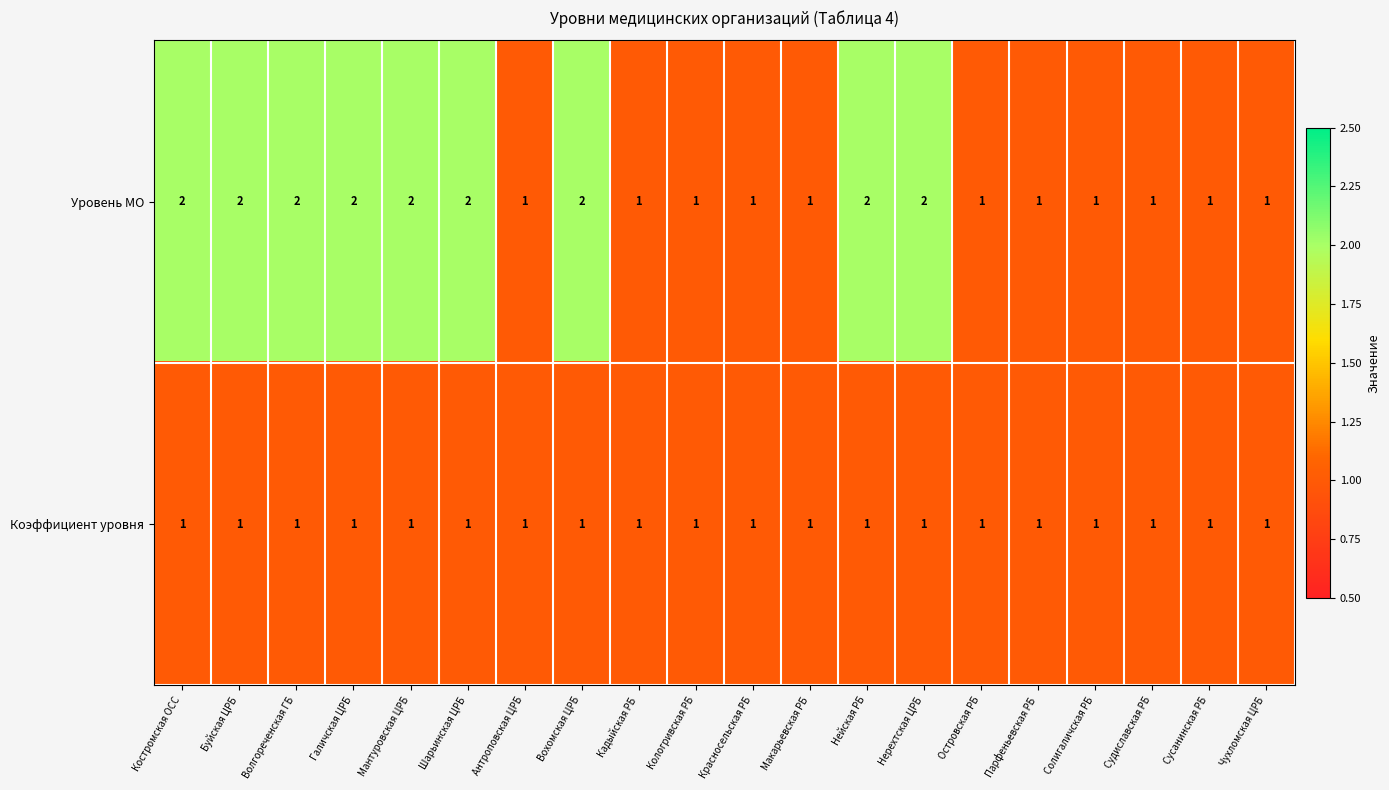

Between Антроповская ЦРБ and Нерехтская ЦРБ, which series saw the biggest shift?

Уровень МО